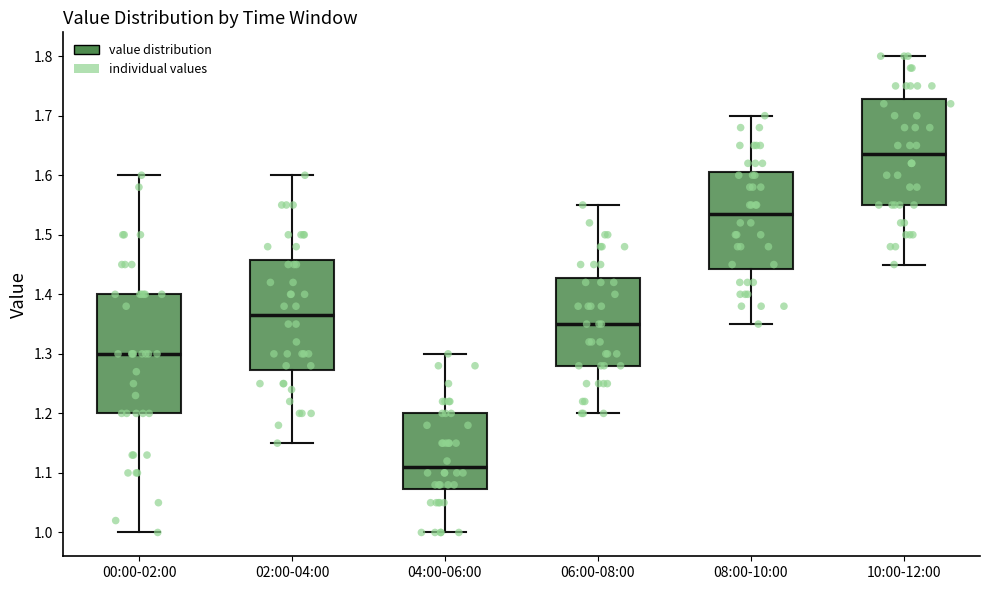

Which box's median line is the lowest?

04:00-06:00